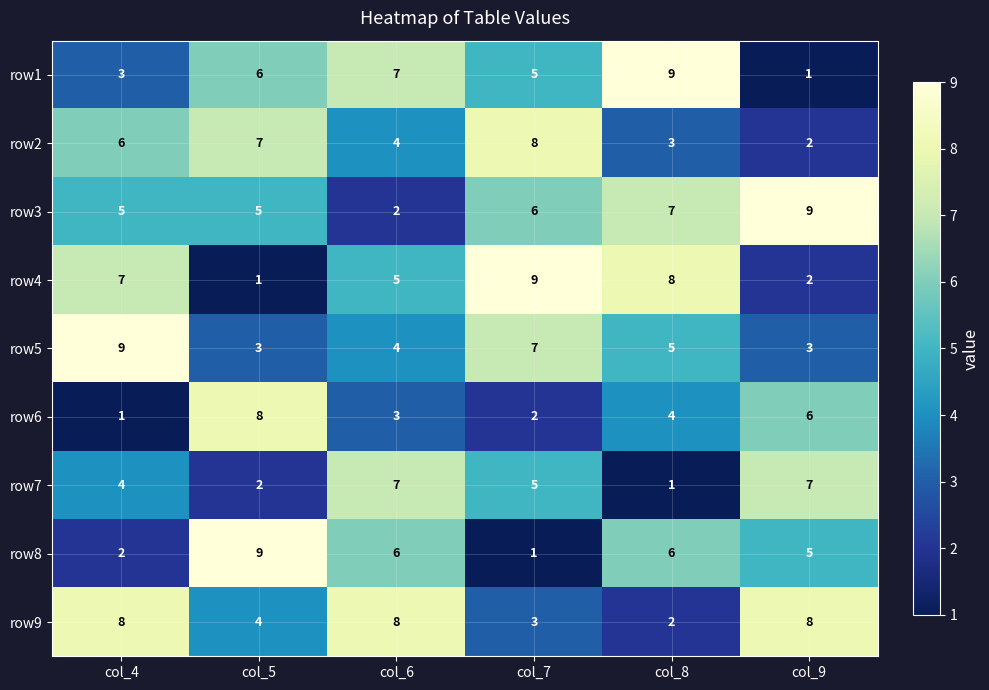

What is the sum of all row9 values?

33